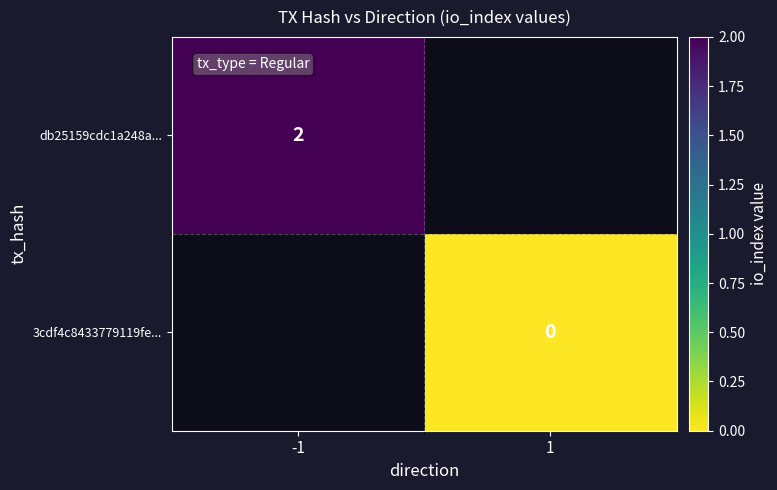

Is the value of db25159cdc1a248a... at -1 greater than the value of 3cdf4c8433779119fe... at 1?

Yes